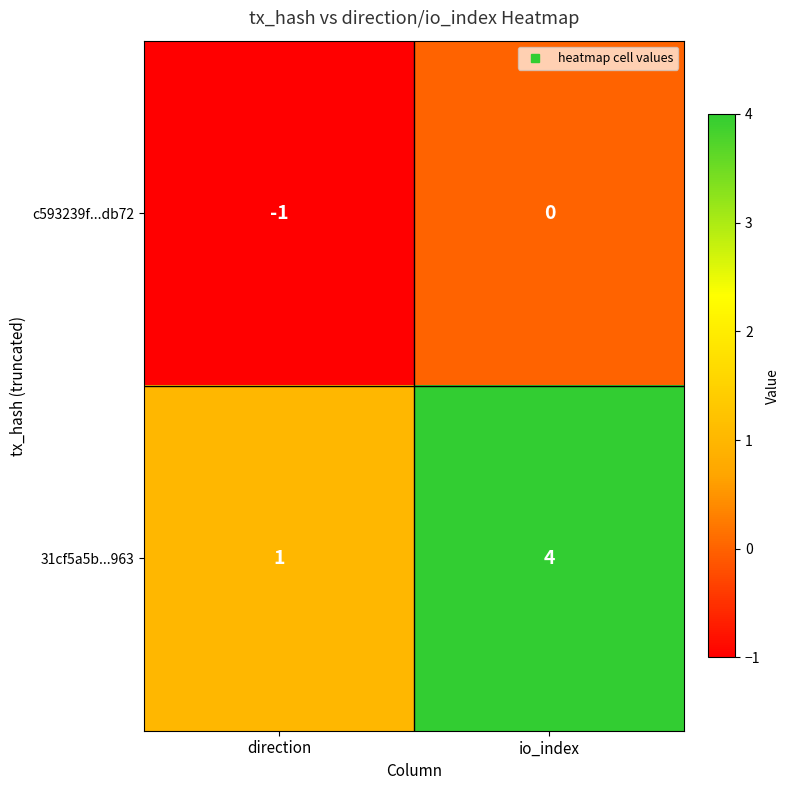

Rank the series by their average value, from lowest to highest.

c593239f...db72, 31cf5a5b...963